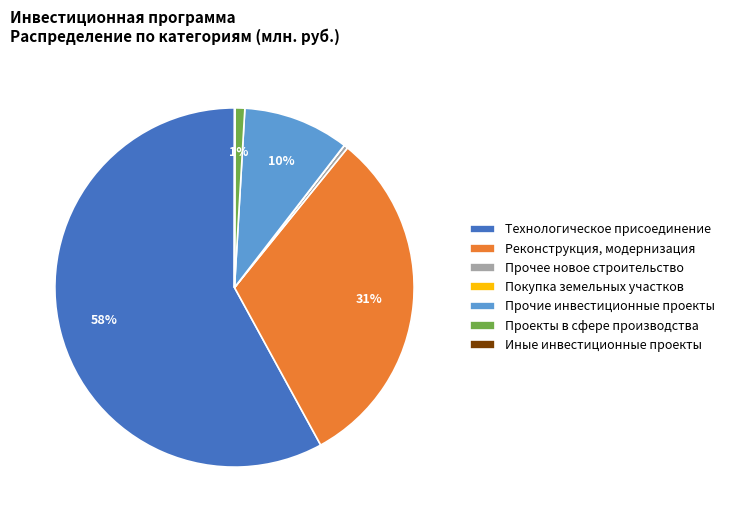

The Реконструкция, модернизация slice represents 31% of the pie. True or false?

True